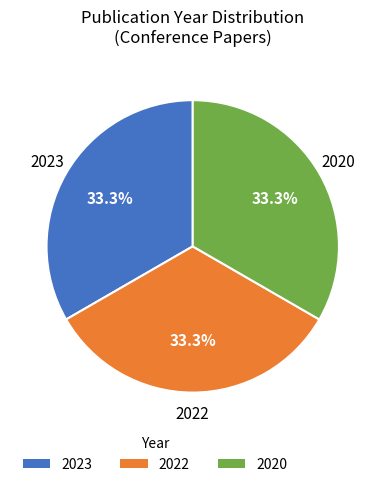

Approximately how many times larger is the value at 2022 compared to 2020?

1.0